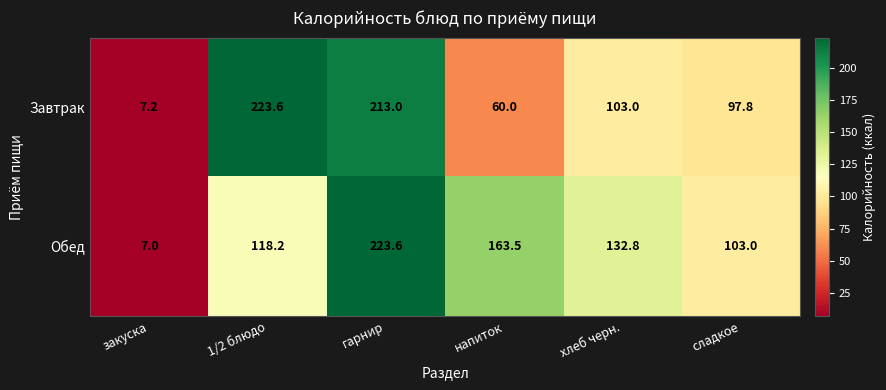

What is the maximum value shown in the chart?

223.6